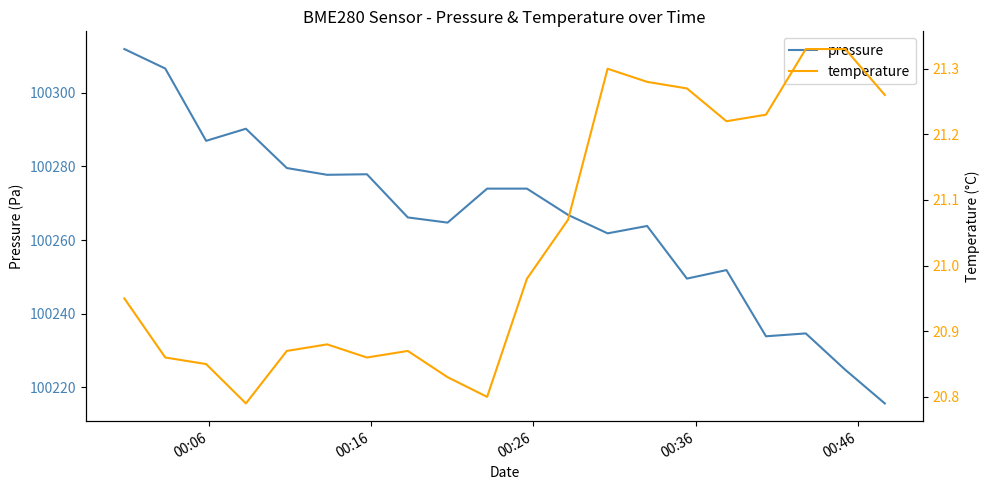

Reading left to right, what are all the values shown in this chart?

pressure: 100311.8	100306.5	100286.9	100290.2	100279.5	100277.7	100277.8	100266.1	100264.7	100273.9	100273.9	100266.8	100261.8	100263.8	100249.5	100251.8	100233.9	100234.7	100224.8	100215.7
temperature: 20.9	20.9	20.9	20.8	20.9	20.9	20.9	20.9	20.8	20.8	21.0	21.1	21.3	21.3	21.3	21.2	21.2	21.3	21.3	21.3